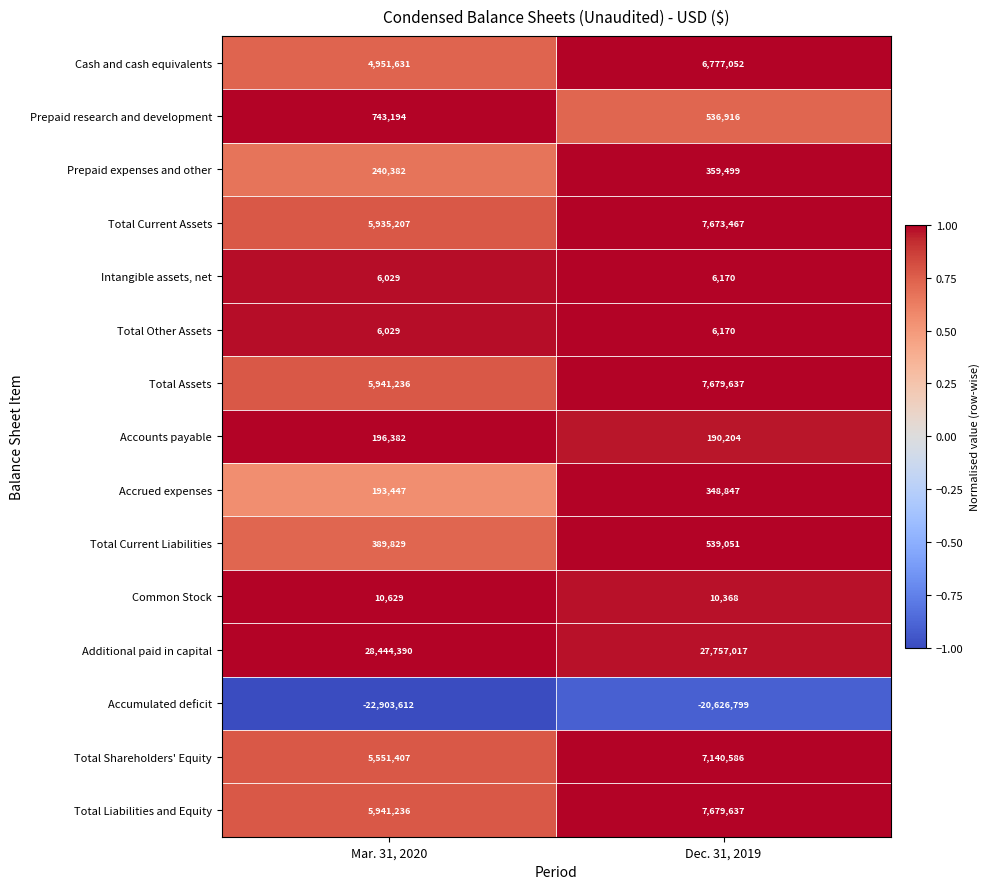

The Total Current Liabilities series shows 389829 at Mar. 31, 2020. True or false?

True